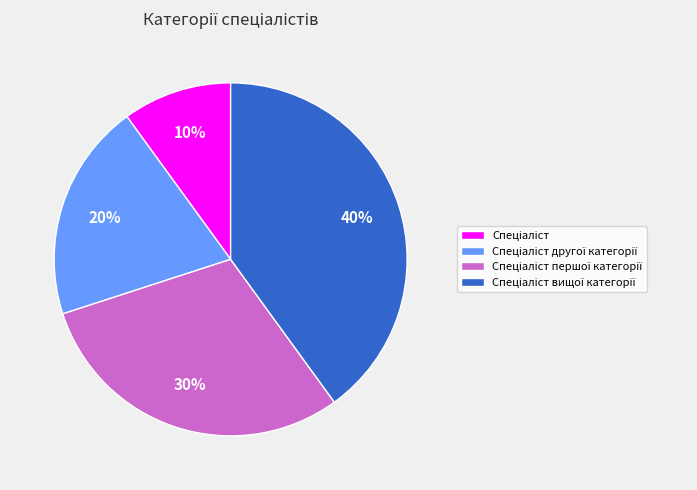

Is there any slice that represents more than half of the pie?

No